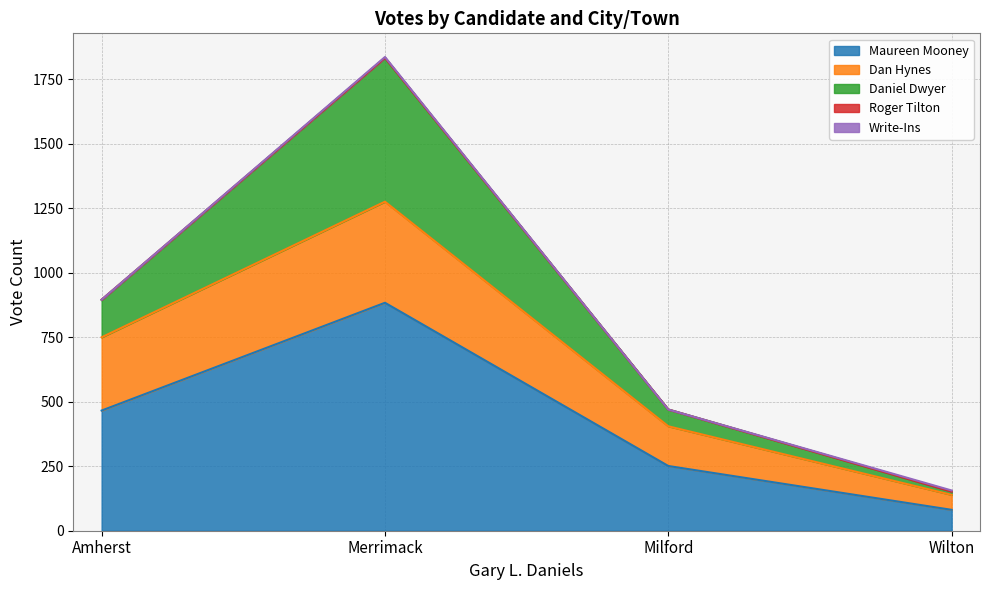

The value of Dan Hynes at Milford is 201. True or false?

False